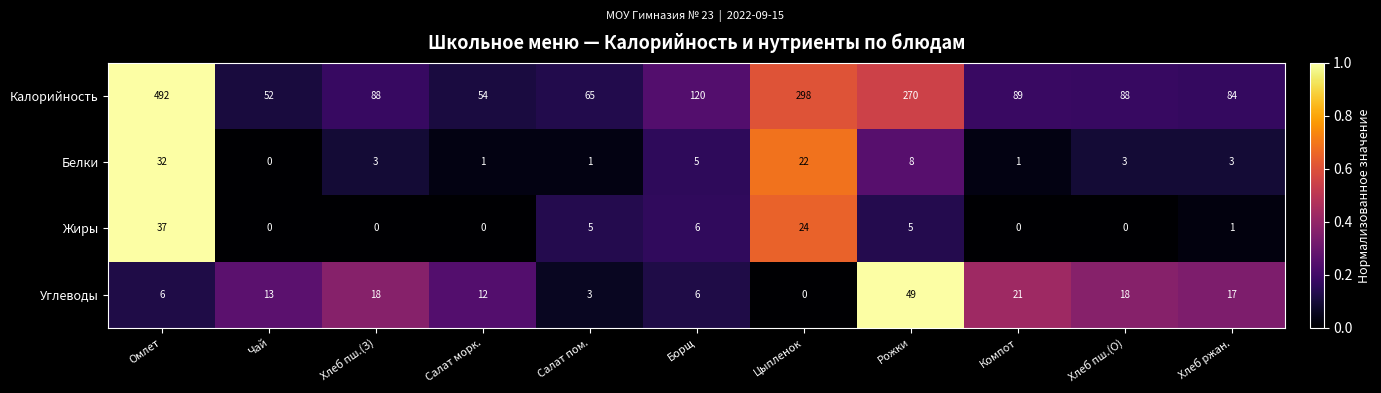

What is the difference between the Калорийность values at Хлеб ржан. and Омлет?

408